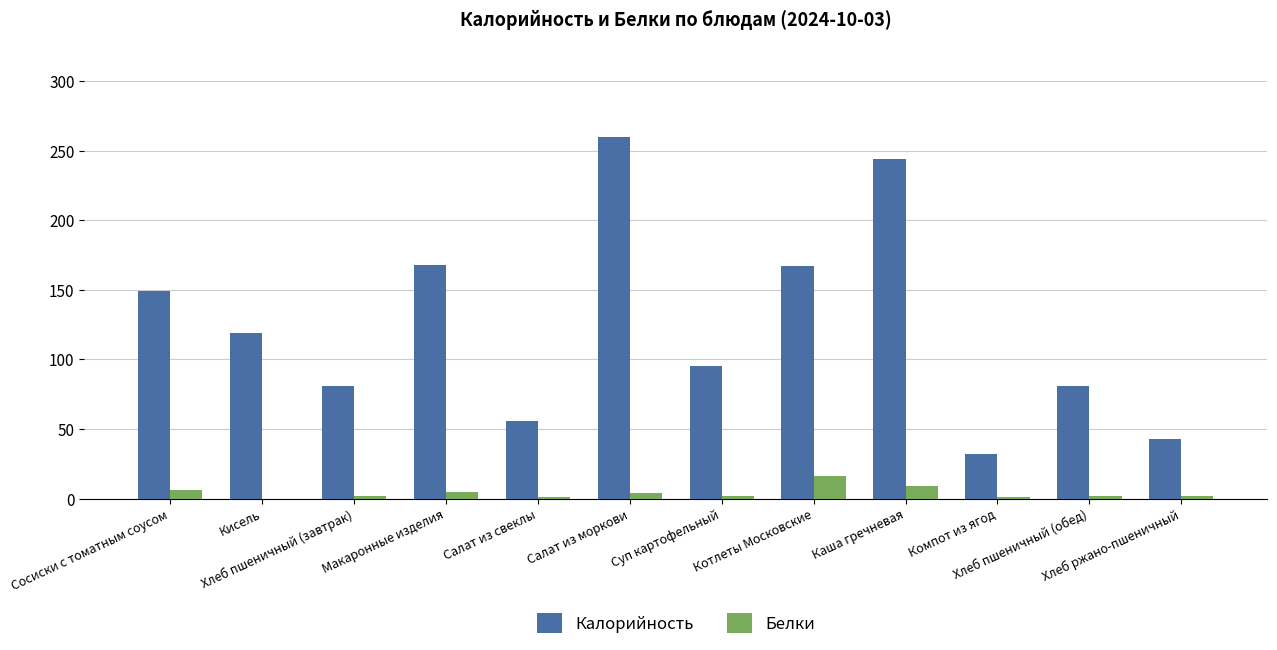

What is the sum of all Калорийность values?

1495